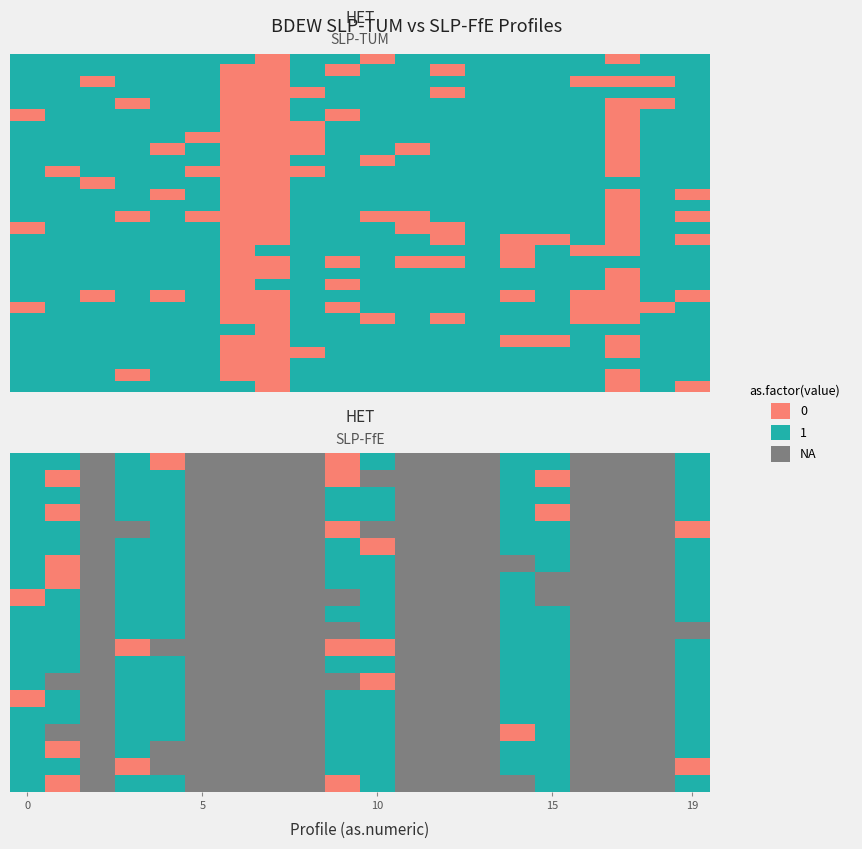

Is it true that SLP-TUM equals -59.9 at KO3/GKO03?

False